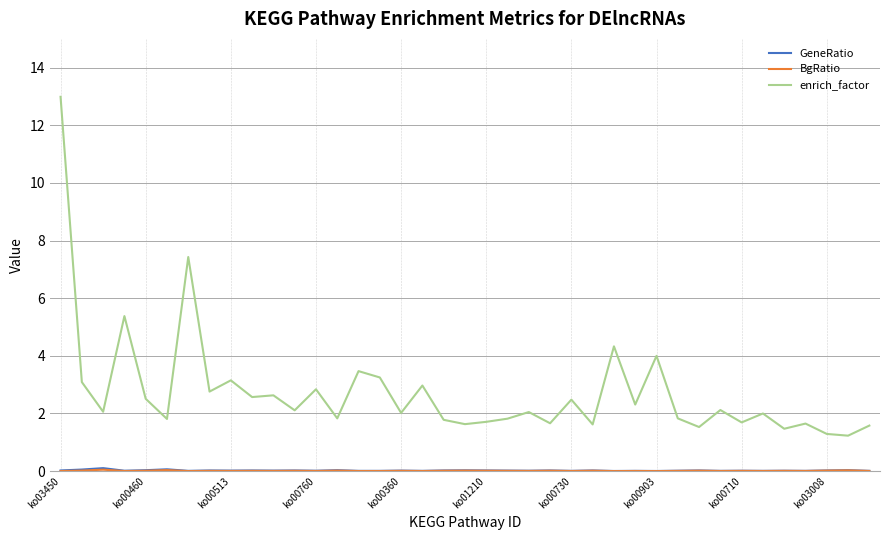

Which series has the largest range (max minus min)?

enrich_factor